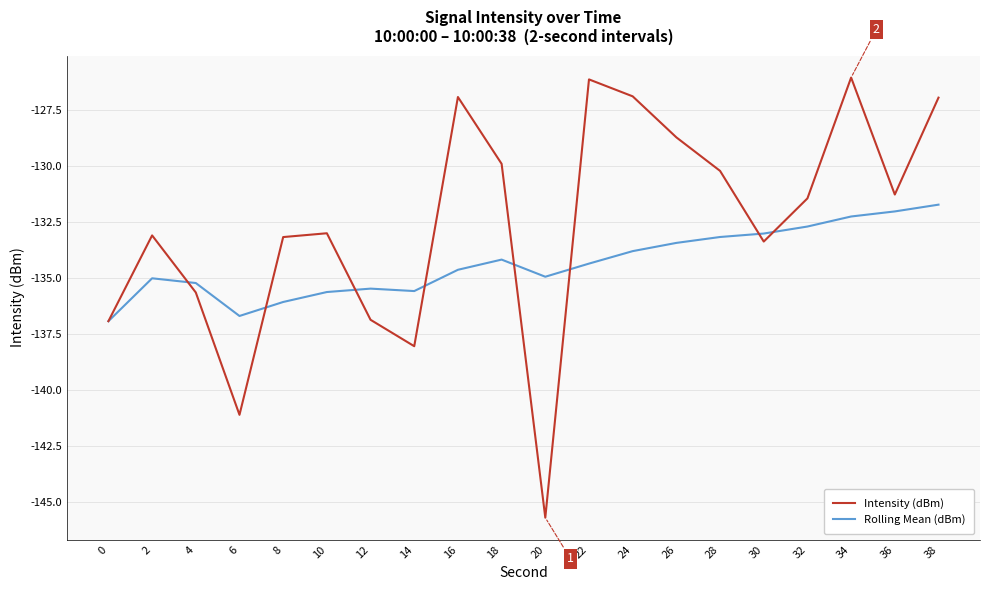

At which label does Intensity (dBm) first exceed -131?

16